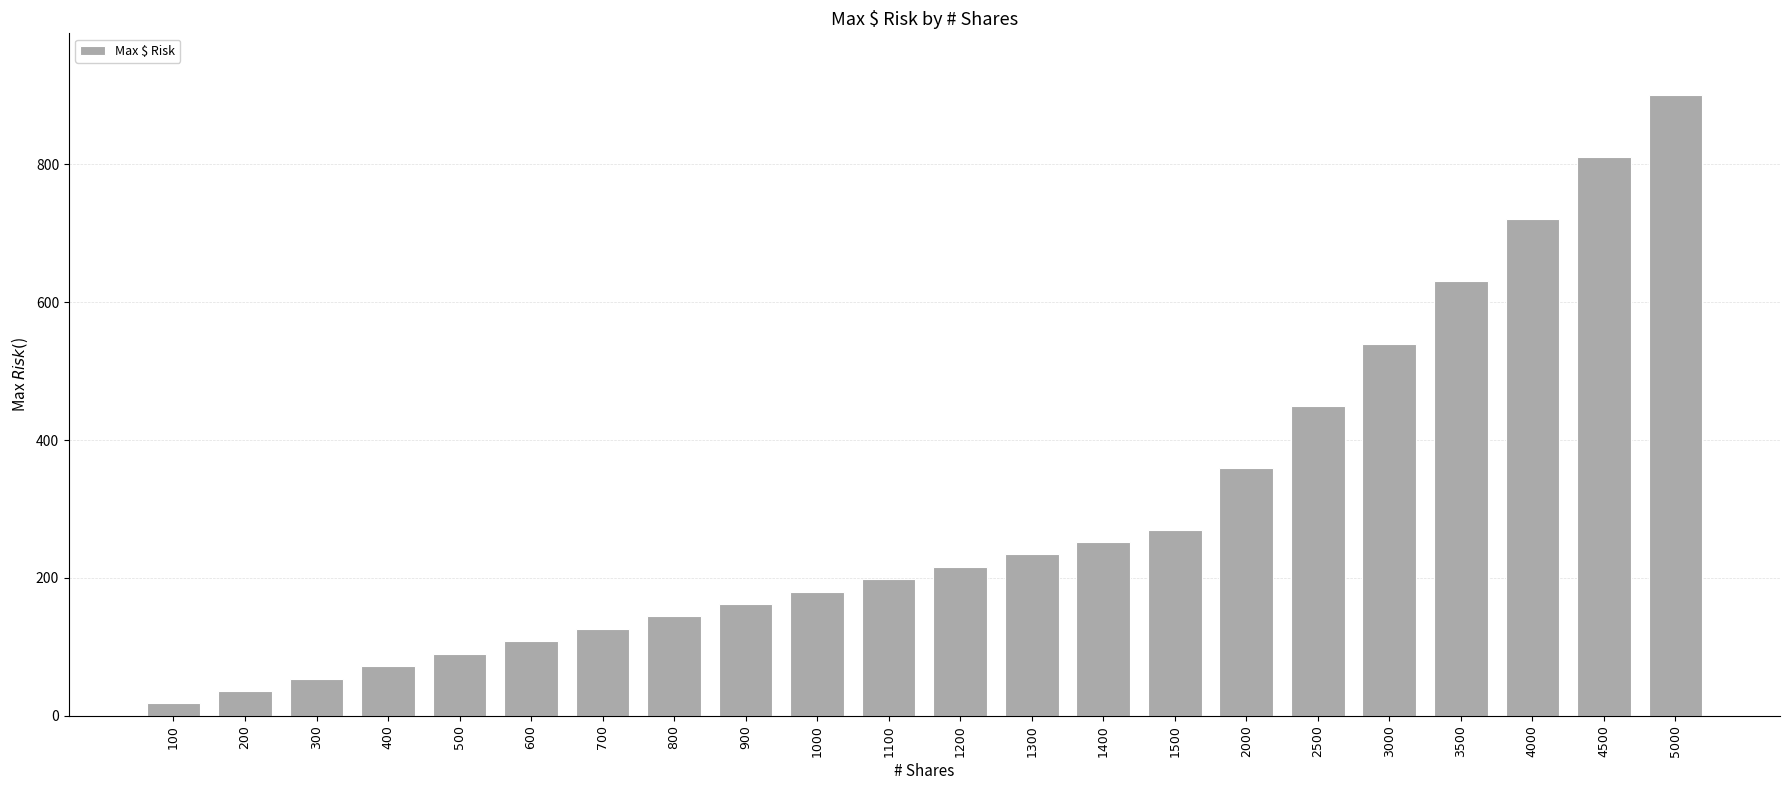

True or false: the data shows 216 at 1200.

True